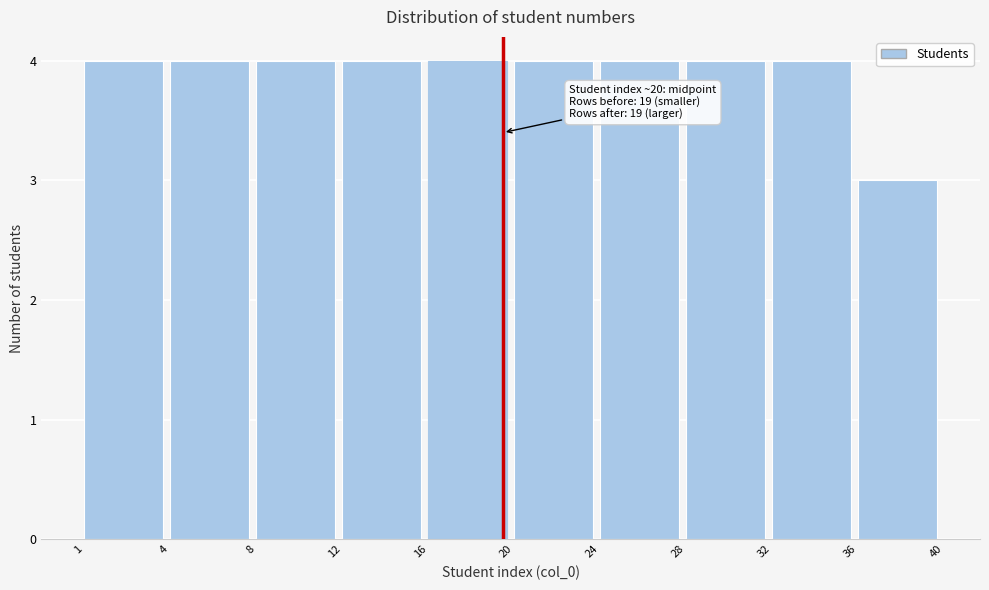

Reading right to left, what are all the values shown in this chart?

3	4	4	4	4	4	4	4	4	4